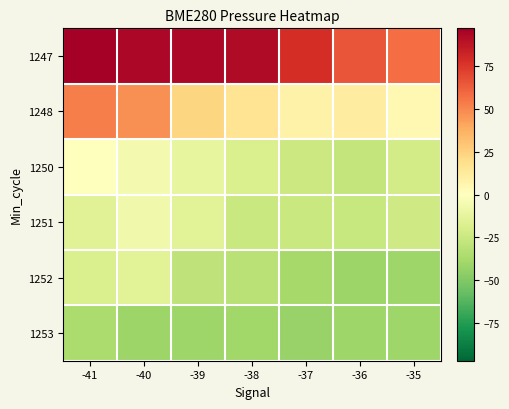

Count the number of data series in this chart.

6